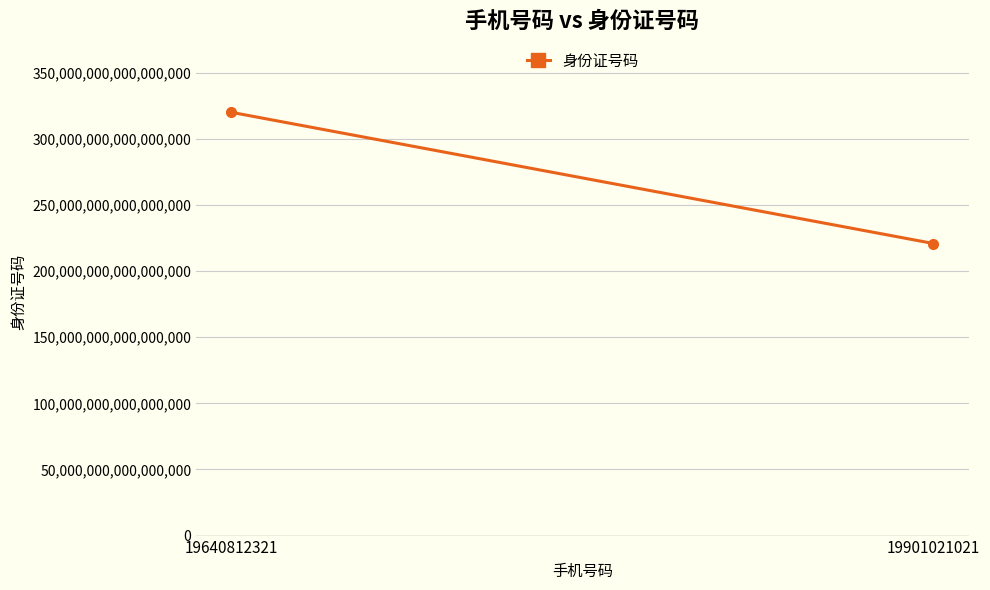

How many data points are less than 320106196408123200?

1